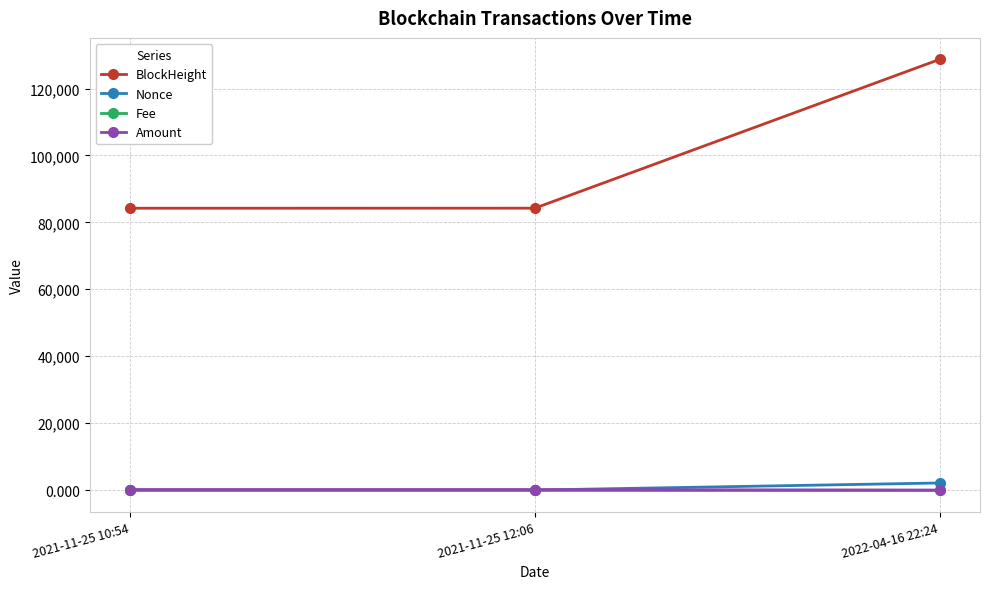

Which series changed the most between 2021-11-25 12:06 and 2022-04-16 22:24?

BlockHeight